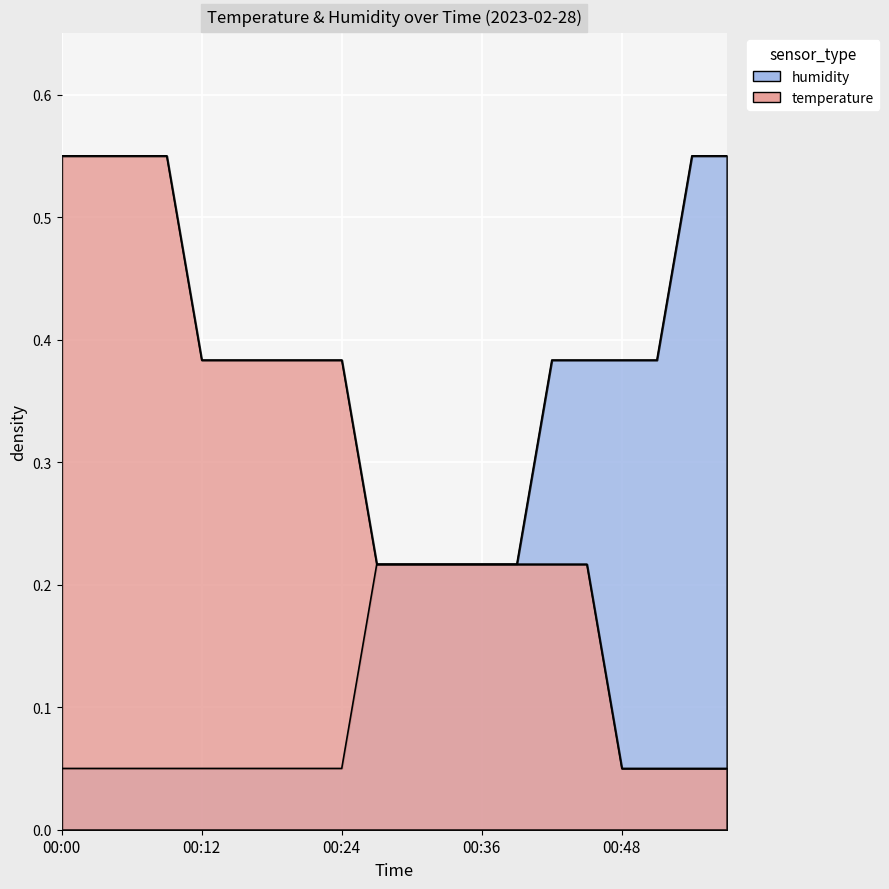

What are all the series names shown in the legend?

temperature, humidity